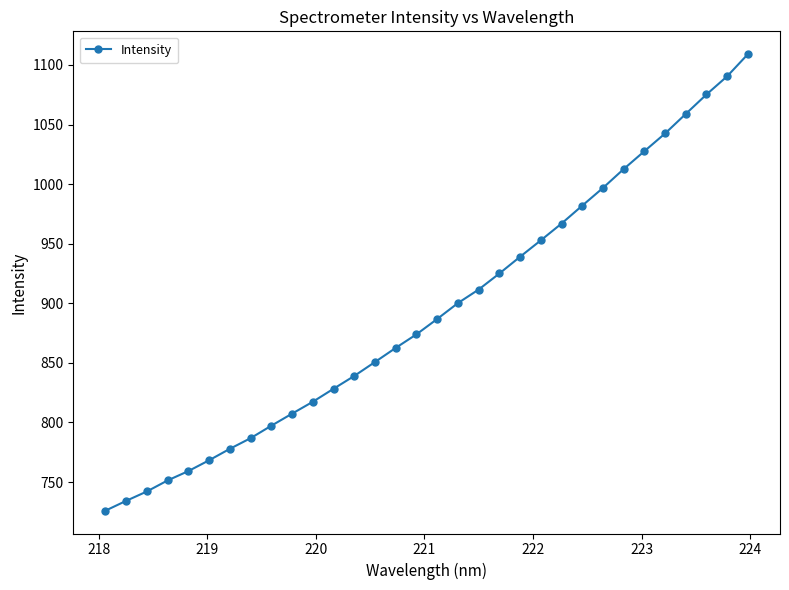

What is the average value?

893.7